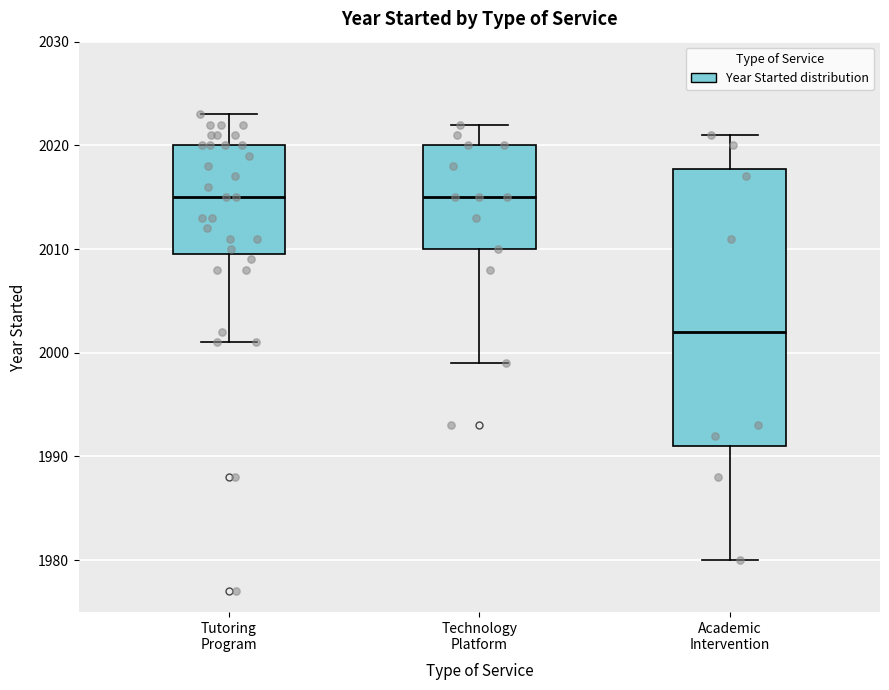

Where does the upper whisker of the box for Academic Intervention end on the y-axis? The values are not printed on the chart, so give them approximately, as read against the axis.

2021